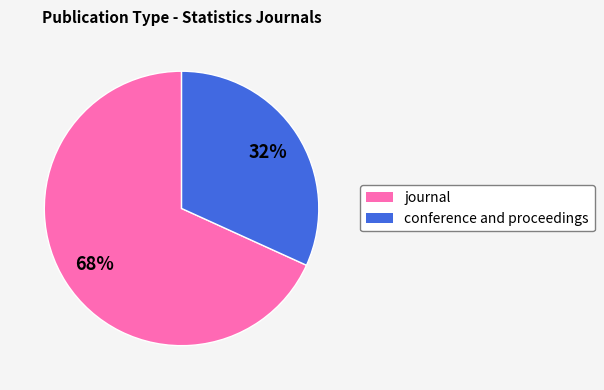

Is journal the majority of the pie?

Yes